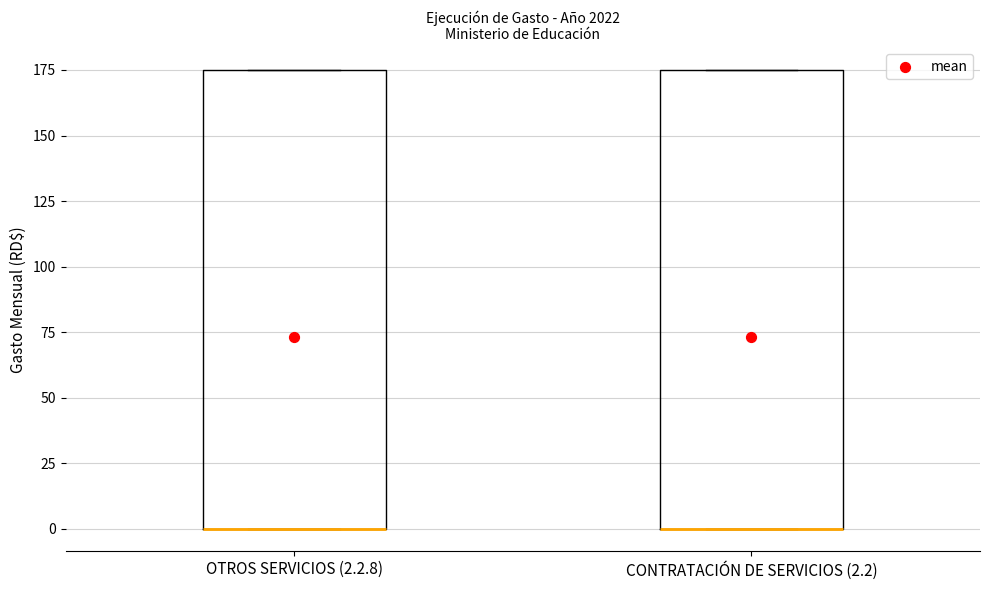

Where is the lower edge of the box for OTROS SERVICIOS (2.2.8) on the y-axis? The values are not printed on the chart, so give them approximately, as read against the axis.

0